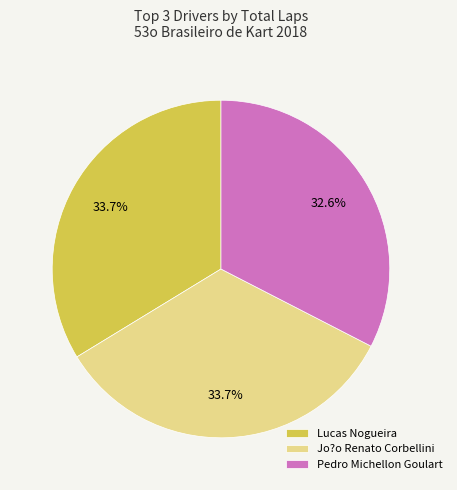

Is the sum of Lucas Nogueira and Pedro Michellon Goulart greater than half?

Yes